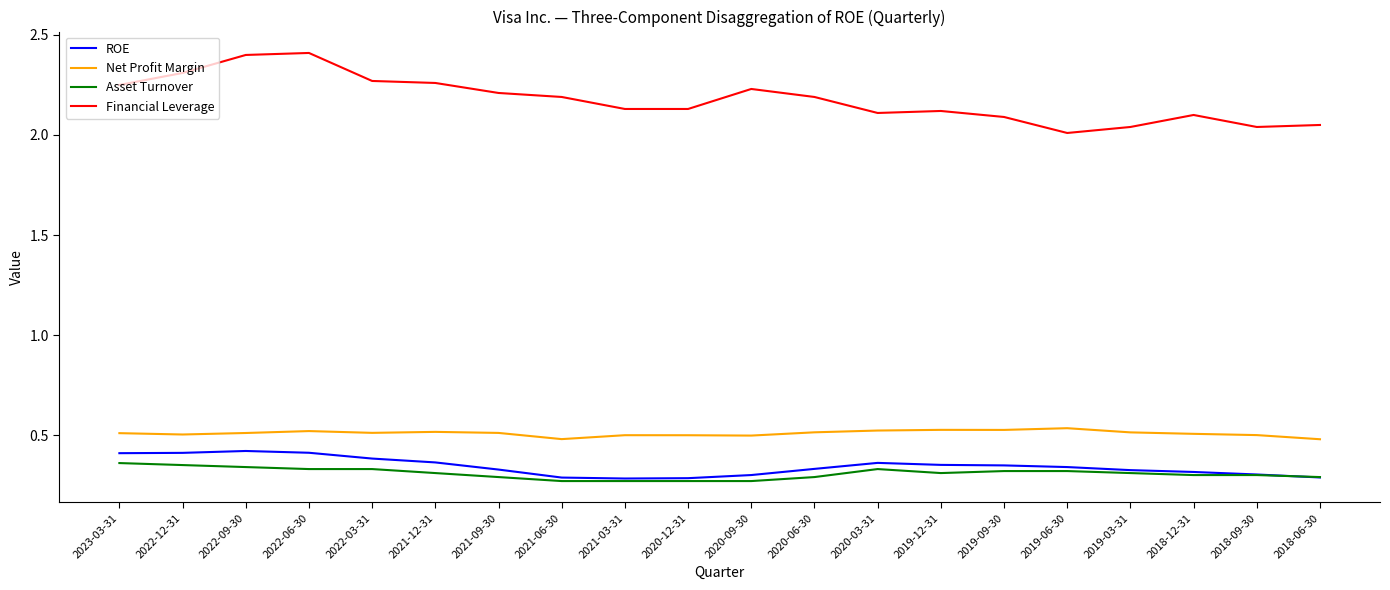

The value of Asset Turnover at 2018-12-31 is 0.1. True or false?

False